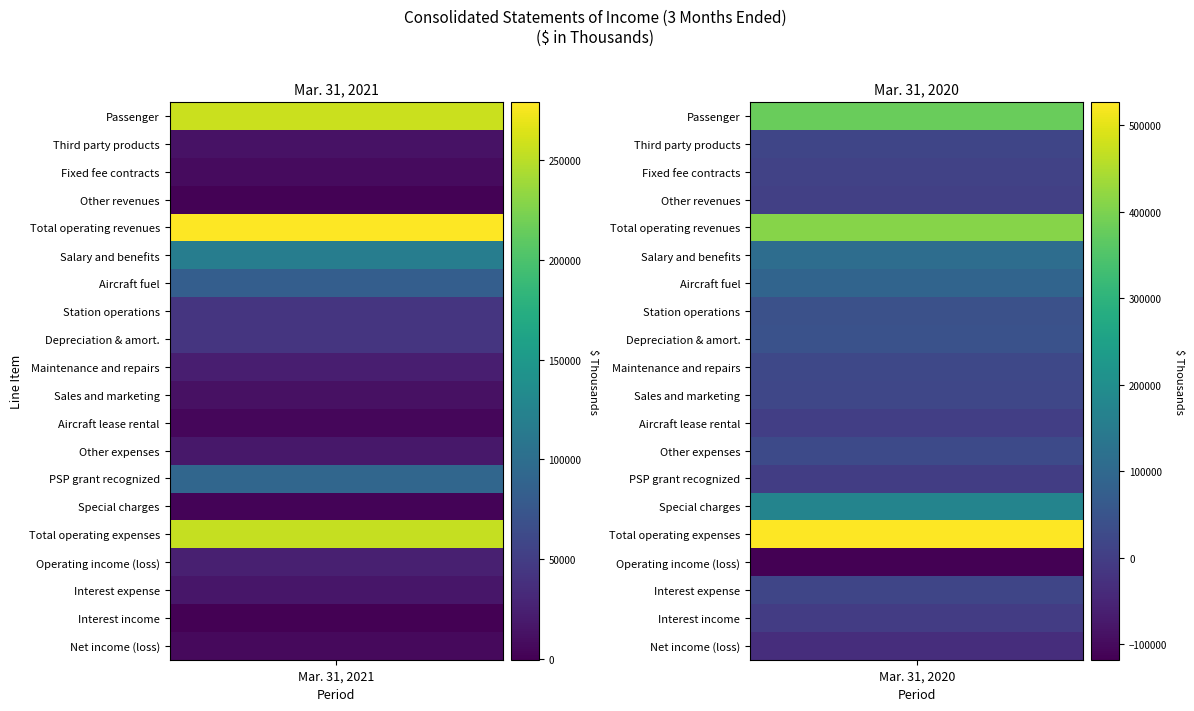

Reading right to left, what are all the values shown in this chart?

Passenger: 1=378911	0=256695
Third party products: 1=15976	0=13622
Fixed fee contracts: 1=8919	0=7692
Other revenues: 1=5375	0=1115
Total operating revenues: 1=409181	0=279124
Salary and benefits: 1=112646	0=117950
Aircraft fuel: 1=88813	0=82848
Station operations: 1=40999	0=43094
Depreciation & amort.: 1=43699	0=43174
Maintenance and repairs: 1=21795	0=23371
Sales and marketing: 1=18455	0=11609
Aircraft lease rental: 1=962	0=4720
Other expenses: 1=26717	0=17776
PSP grant recognized: 1=0	0=91758
Special charges: 1=172900	0=1738
Total operating expenses: 1=526986	0=254522
Operating income (loss): 1=-117805	0=24602
Interest expense: 1=18153	0=16788
Interest income: 1=-2311	0=-463
Net income (loss): 1=-33009	0=6869